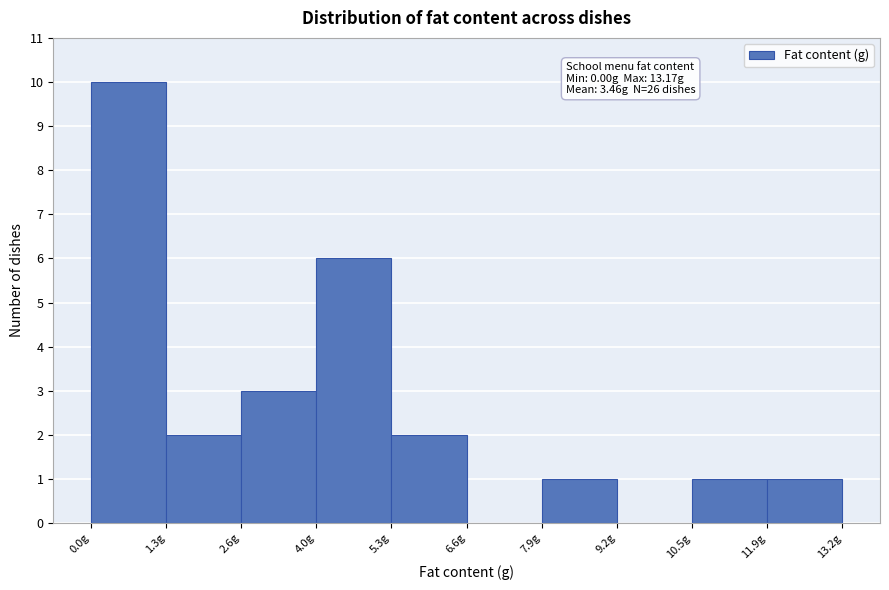

Over which range of the x-axis is the bar tallest?

0.0 to 1.4